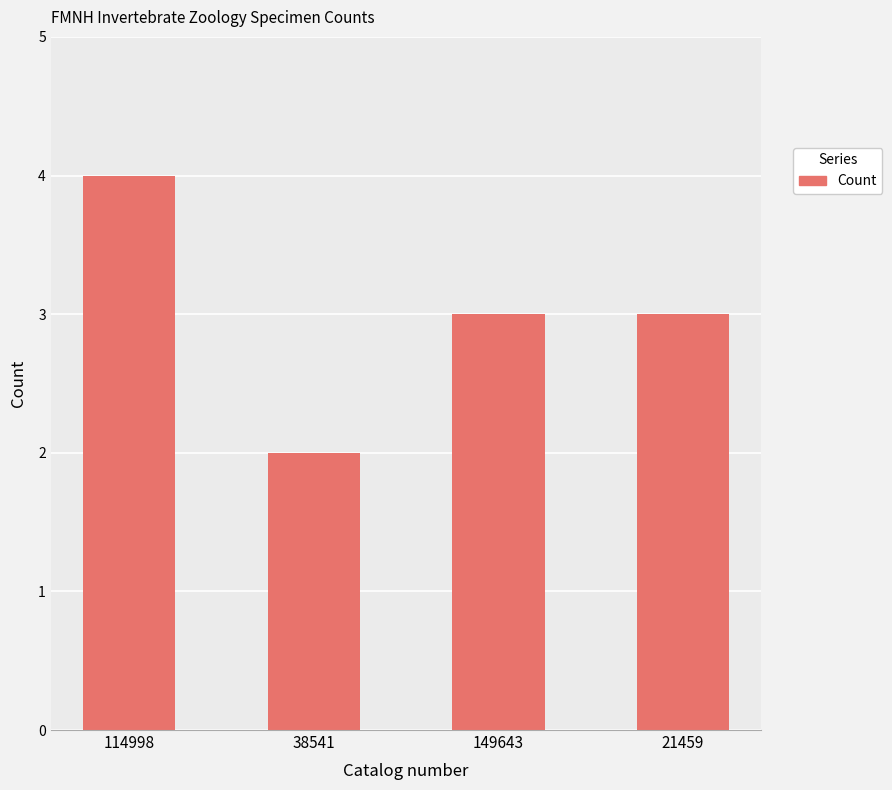

The chart shows a value of 3 at 149643. True or false?

True